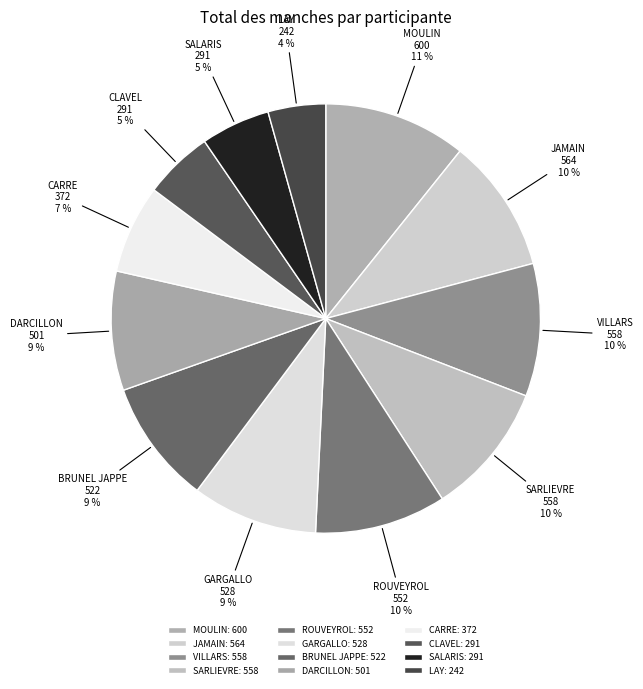

How many segments does this pie chart have?

12